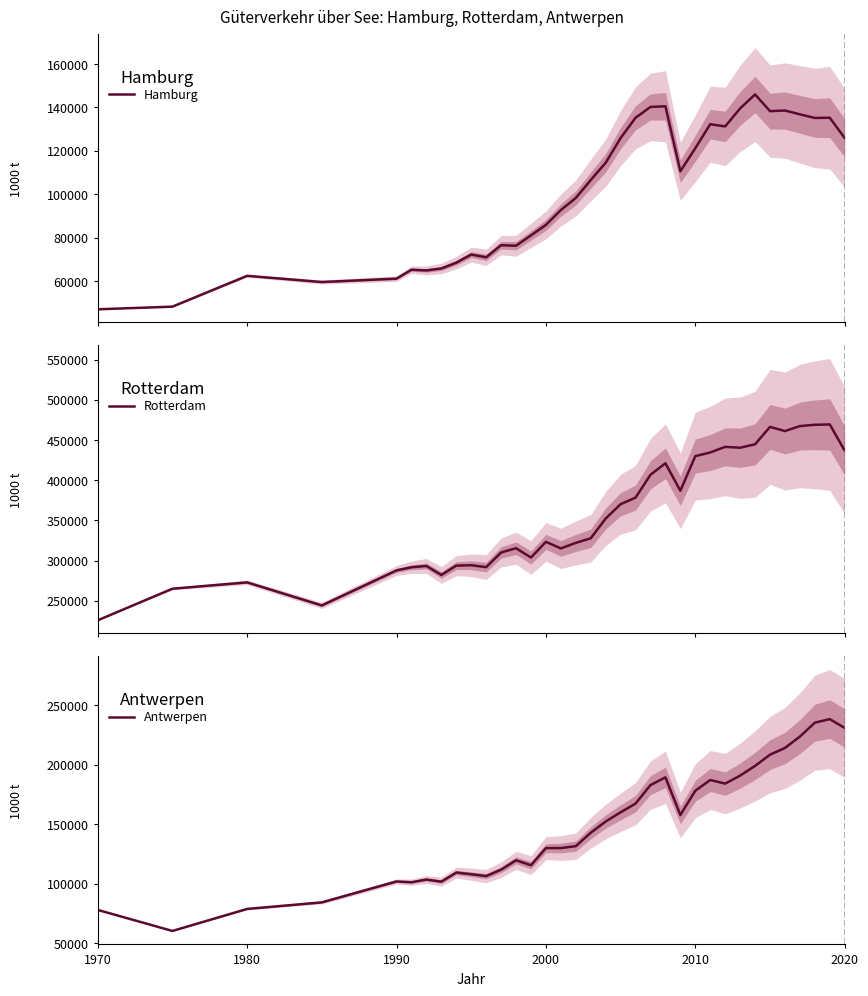

What is the lowest value of the Antwerpen series?

60481.0